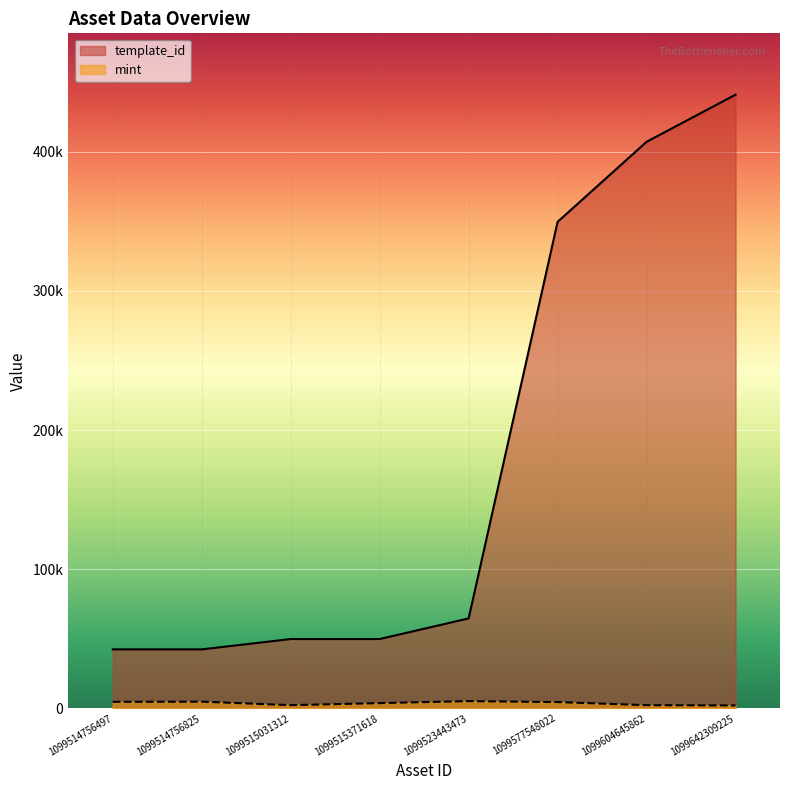

How many interior local valleys does the mint series have?

1